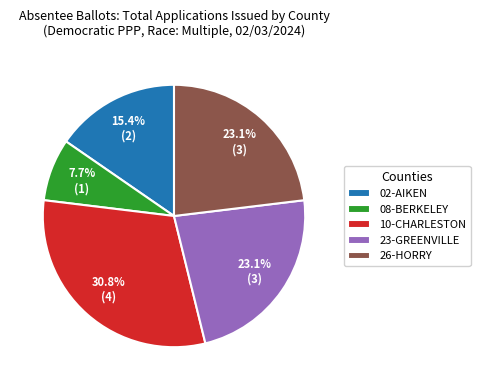

Is there any slice that represents more than half of the pie?

No